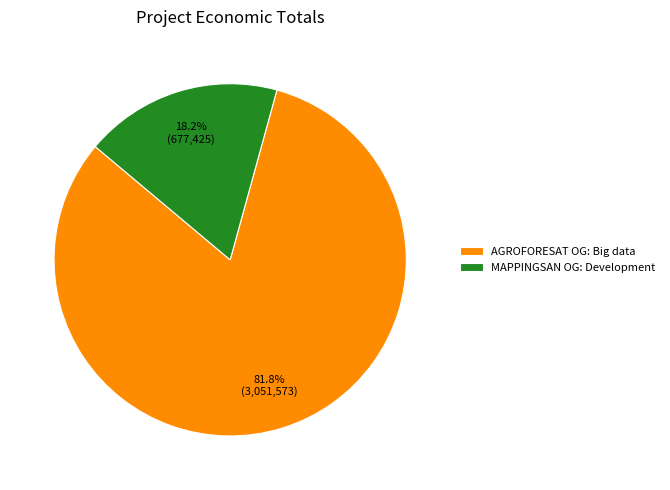

Which slice represents more than half of the pie?

AGROFORESAT OG: Big data